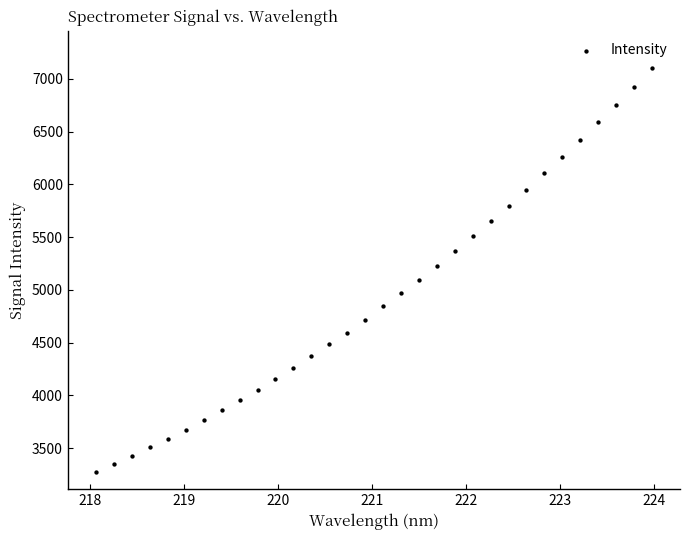

What is the range of Y values (max minus min)?

3826.4